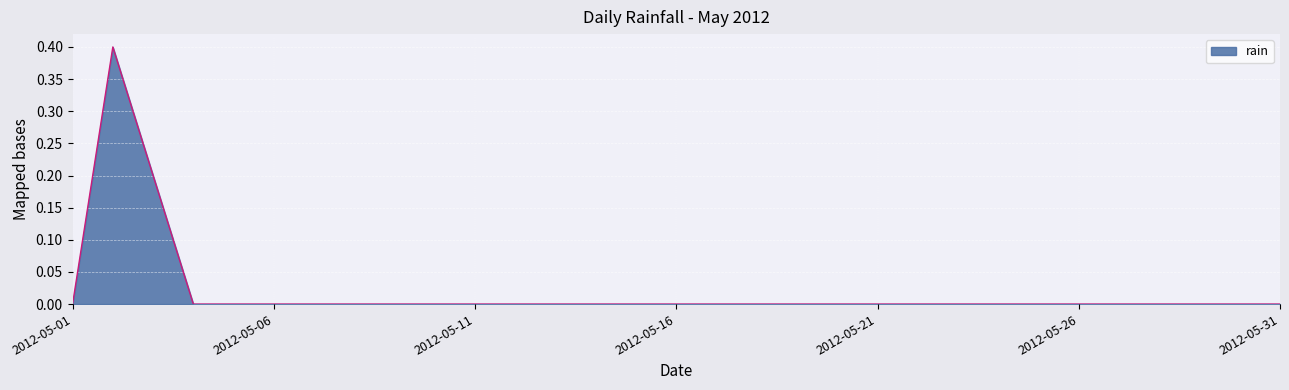

What is the difference between the maximum and minimum values?

0.4